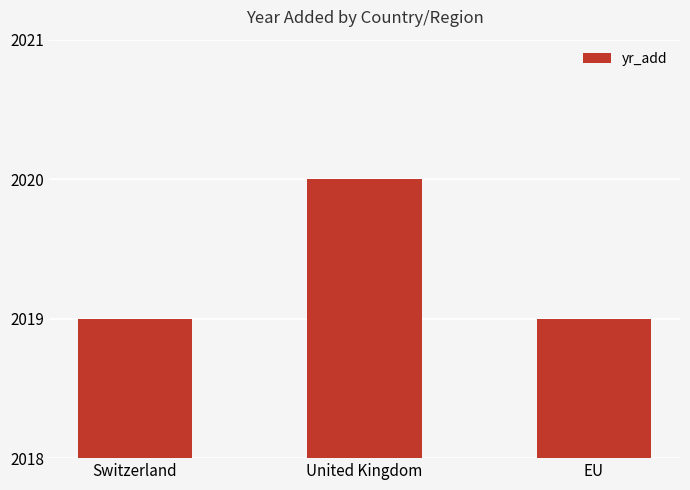

What is the difference between the maximum and minimum values?

1